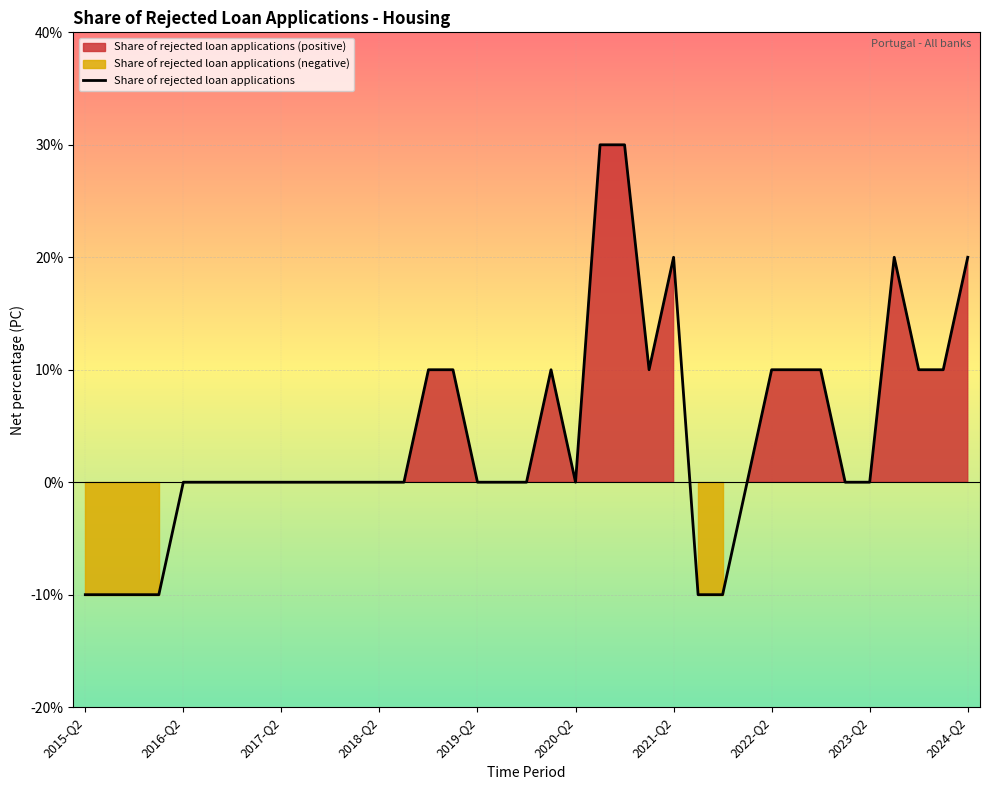

Which has a higher value, 32 or 33?

33